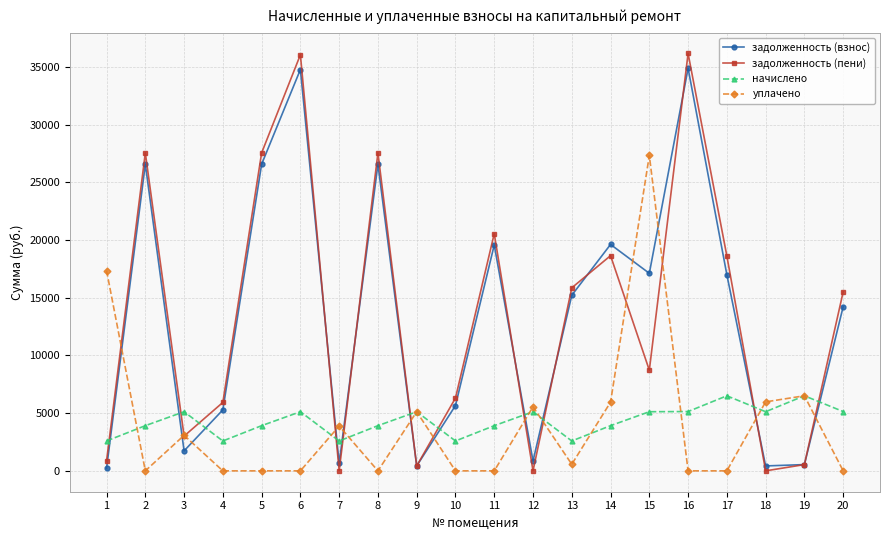

Which series has the widest spread of values?

задолженность (пени)